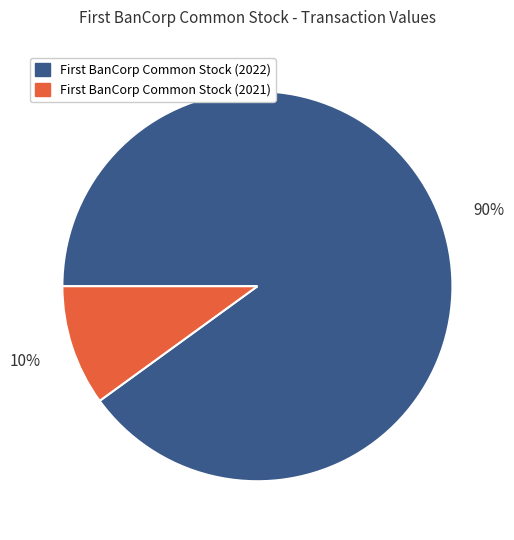

Which category has the biggest portion of the pie?

First BanCorp Common Stock (2022)